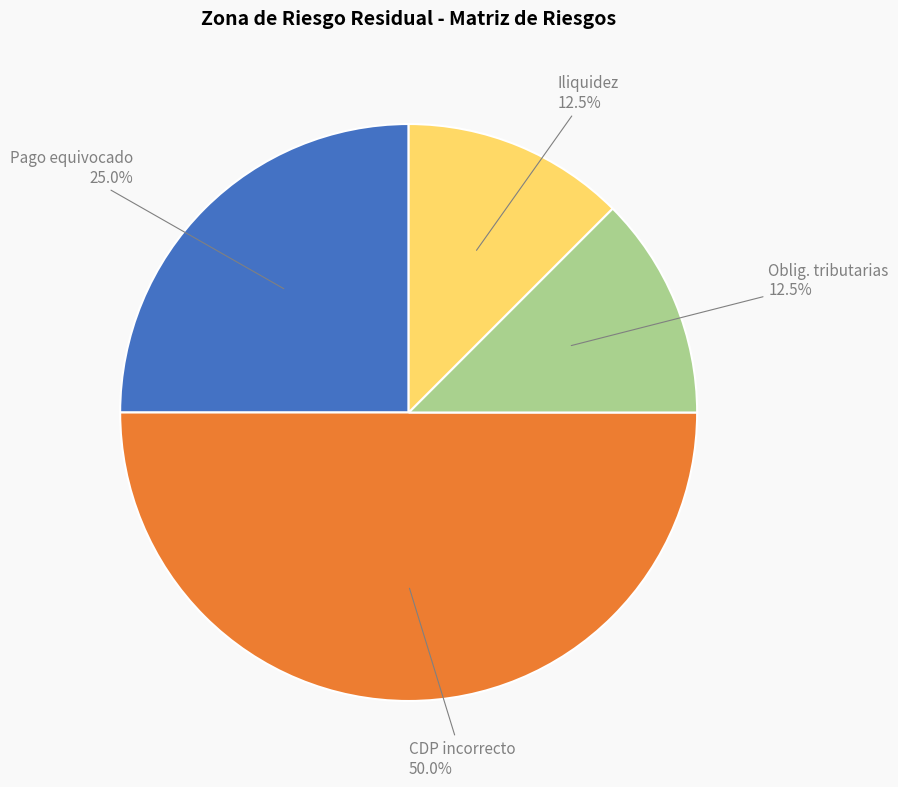

Which has a higher value, CDP incorrecto or Oblig. tributarias?

CDP incorrecto